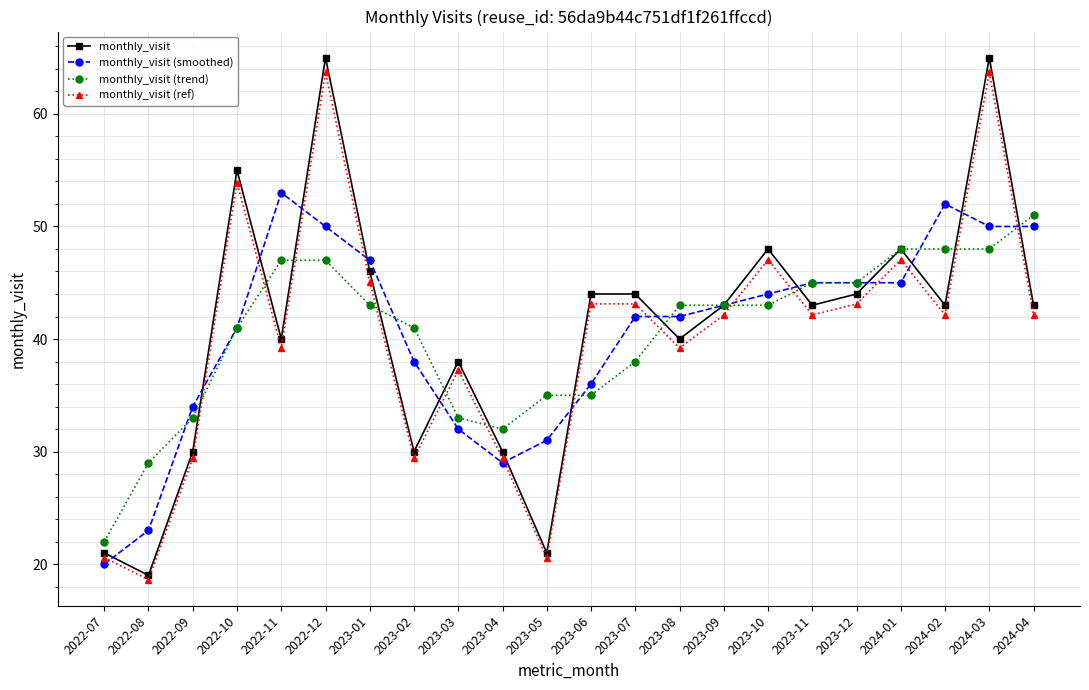

Reading left to right, extract all data points from this chart.

monthly_visit: 21.0	19.0	30.0	55.0	40.0	65.0	46.0	30.0	38.0	30.0	21.0	44.0	44.0	40.0	43.0	48.0	43.0	44.0	48.0	43.0	65.0	43.0
monthly_visit (smoothed): 20.0	23.0	34.0	41.0	53.0	50.0	47.0	38.0	32.0	29.0	31.0	36.0	42.0	42.0	43.0	44.0	45.0	45.0	45.0	52.0	50.0	50.0
monthly_visit (trend): 22.0	29.0	33.0	41.0	47.0	47.0	43.0	41.0	33.0	32.0	35.0	35.0	38.0	43.0	43.0	43.0	45.0	45.0	48.0	48.0	48.0	51.0
monthly_visit (ref): 20.6	18.6	29.4	53.9	39.2	63.7	45.1	29.4	37.2	29.4	20.6	43.1	43.1	39.2	42.1	47.0	42.1	43.1	47.0	42.1	63.7	42.1